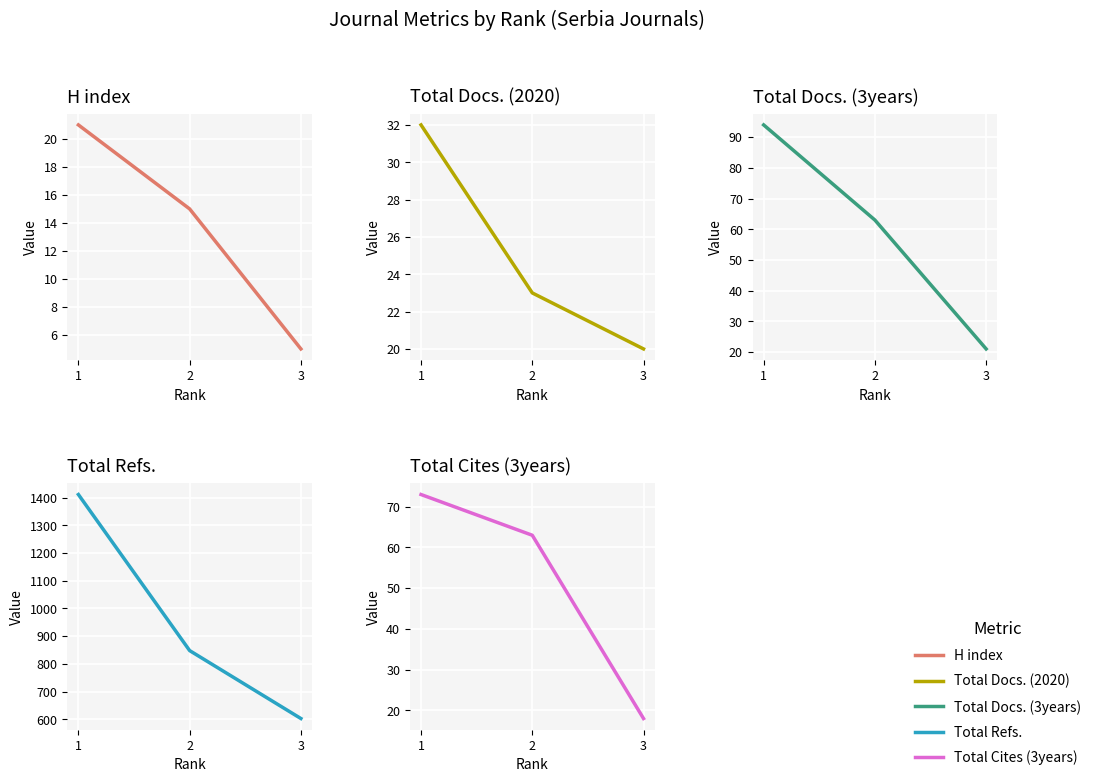

How many data points in Total Refs. are above 848?

1